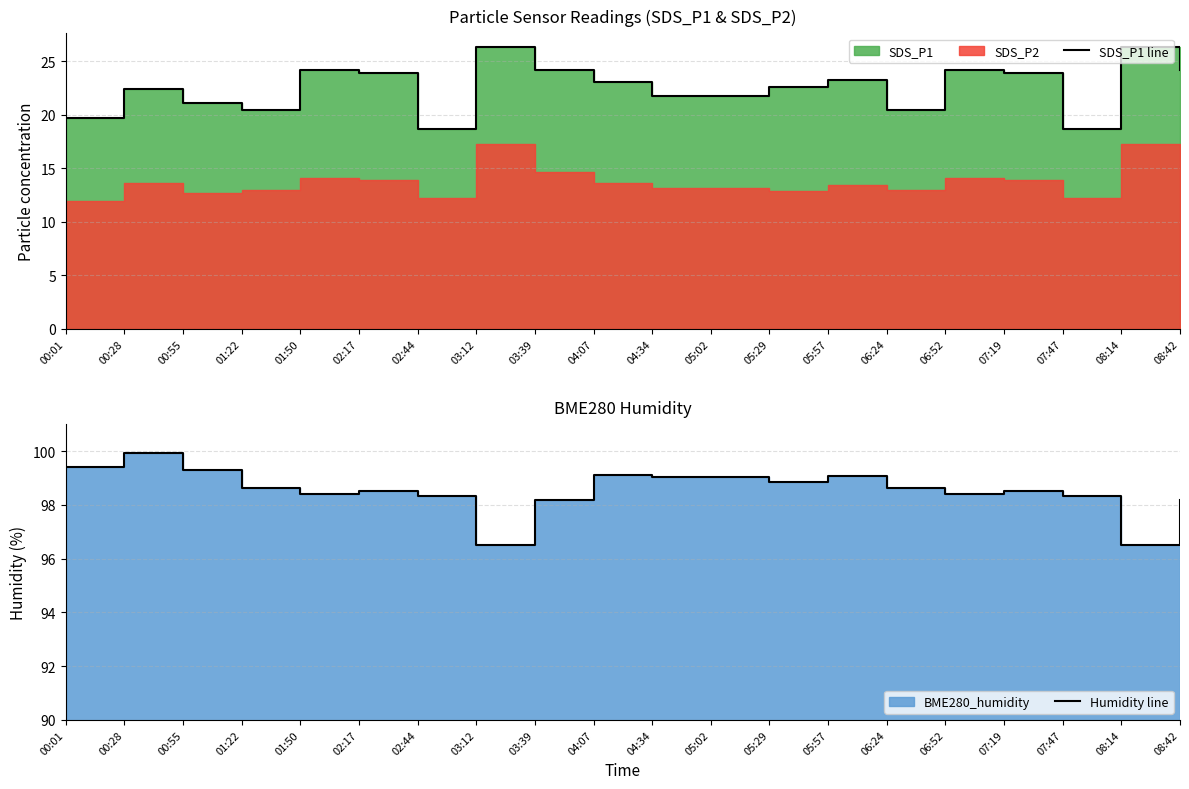

How many lines are shown in the chart?

2